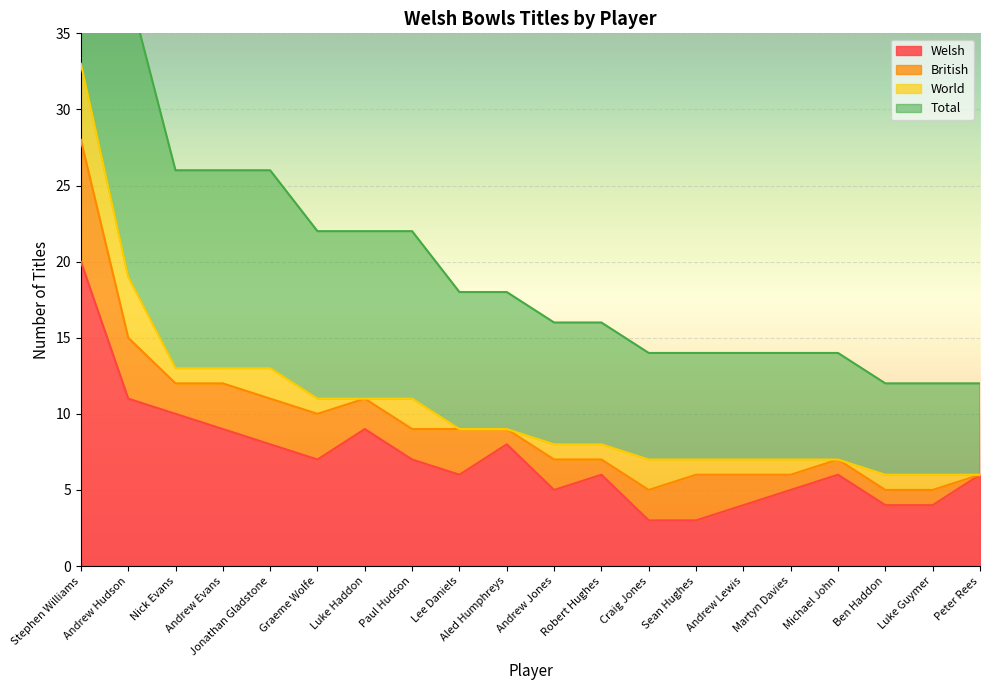

True or false: Total has a value of 6 at Ben Haddon.

True